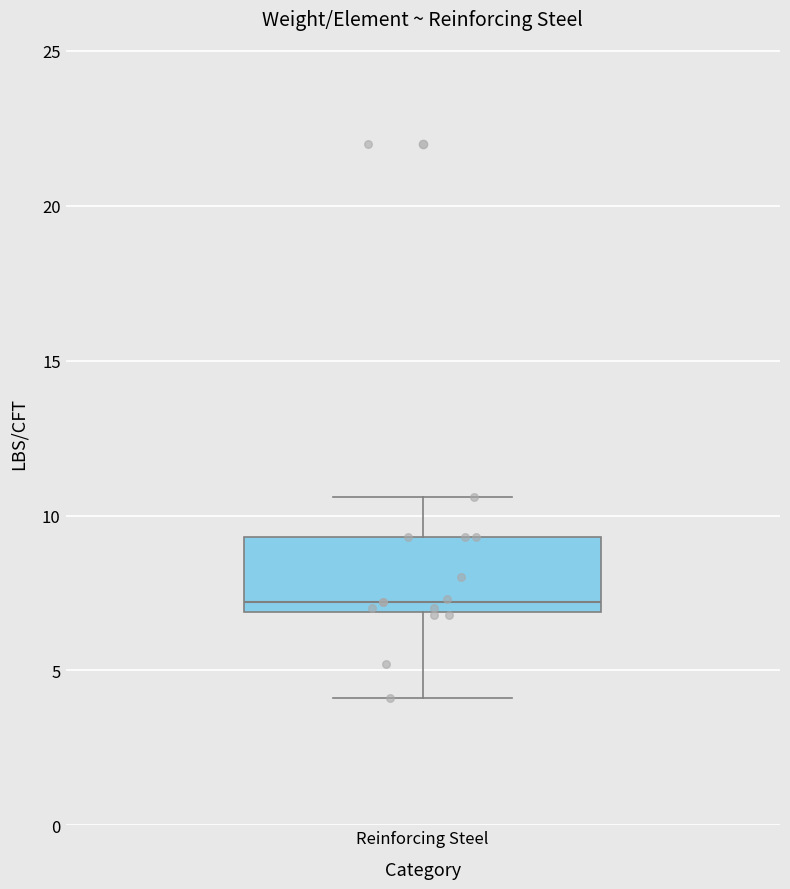

Where is the lower edge of the box for Reinforcing Steel on the y-axis? The values are not printed on the chart, so give them approximately, as read against the axis.

7.0